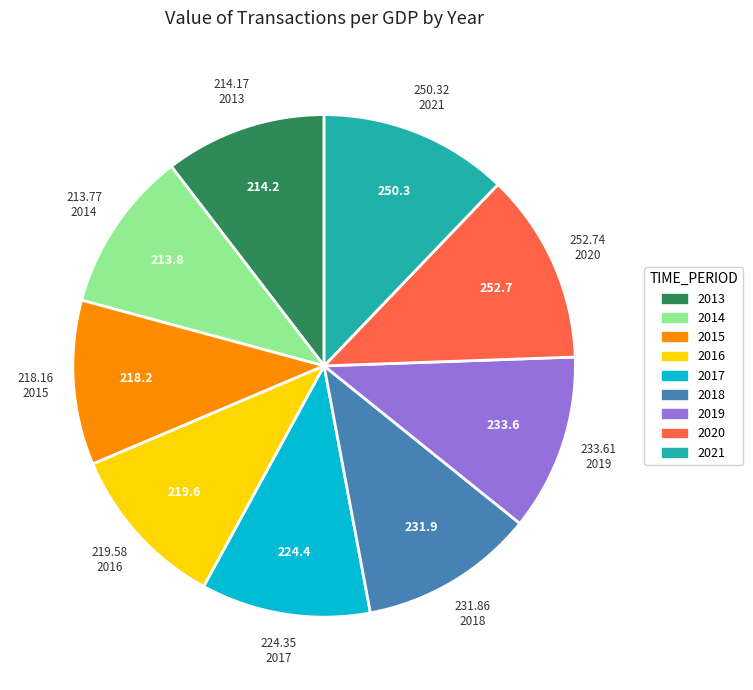

True or false: 2019 accounts for 1% of the total.

False